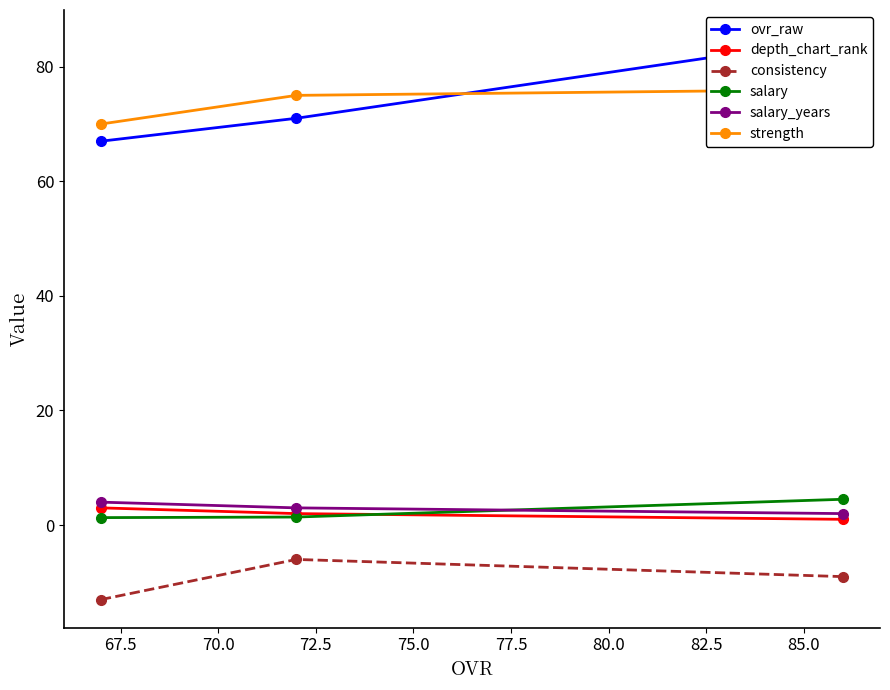

What are all the series names shown in the legend?

ovr_raw, depth_chart_rank, consistency, salary, salary_years, strength